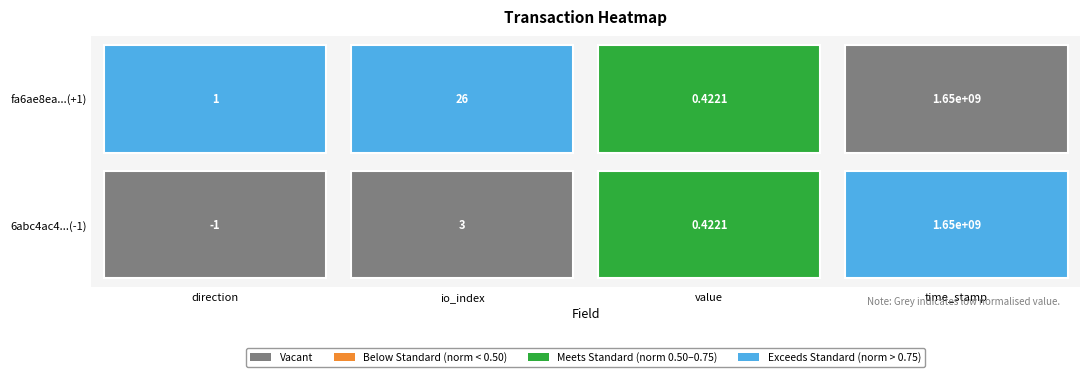

Reading left to right, extract all data points from this chart.

6abc4ac4e237a116d078fc3109fc93c2090ee17: direction=-1.0	io_index=3.0	value=0.4	time_stamp=1652942783.0
fa6ae8ea176ea6dc27160d57f1052ca729400d4: direction=1.0	io_index=26.0	value=0.4	time_stamp=1652940481.0